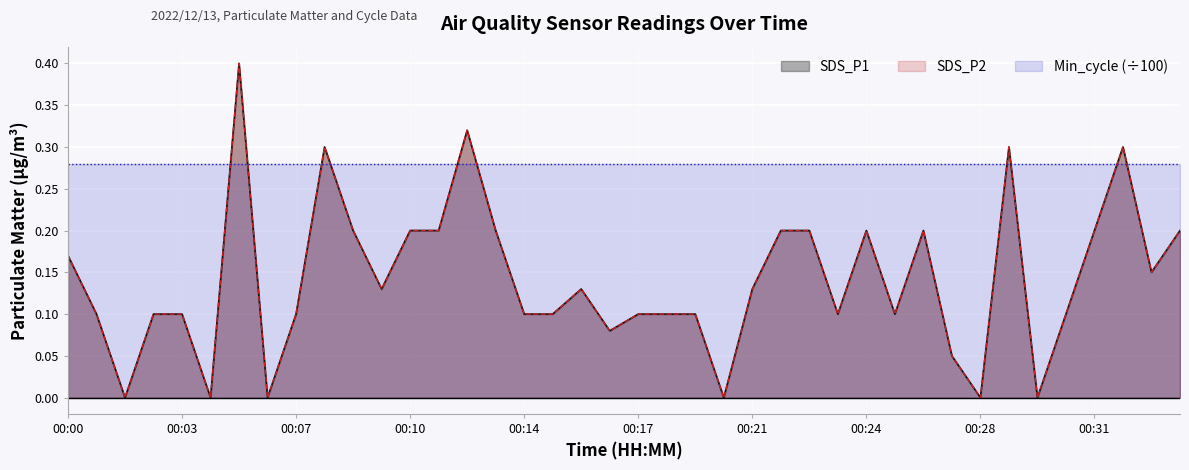

Between 00:23 and 00:03, which is larger?

00:23